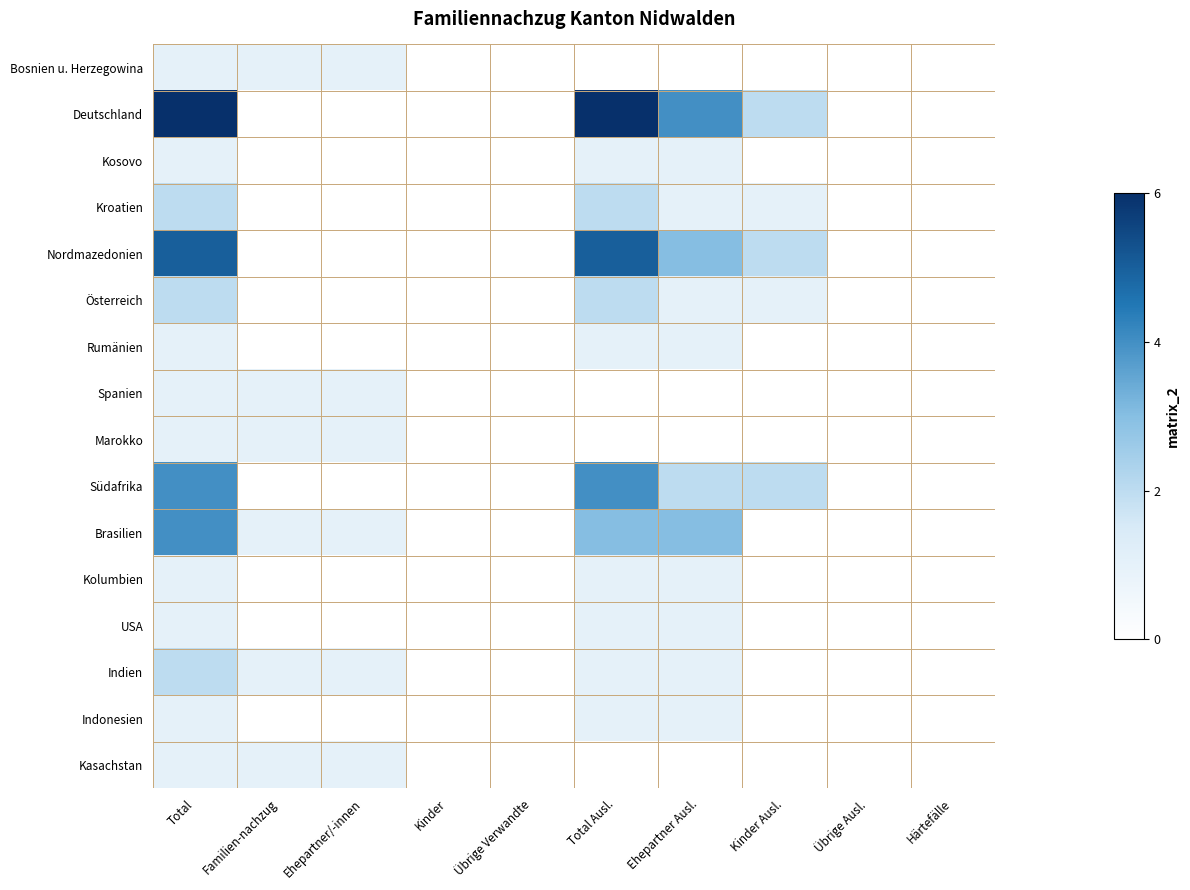

Which has a higher value, Ehepartner Ausl. or Kinder?

Ehepartner Ausl.